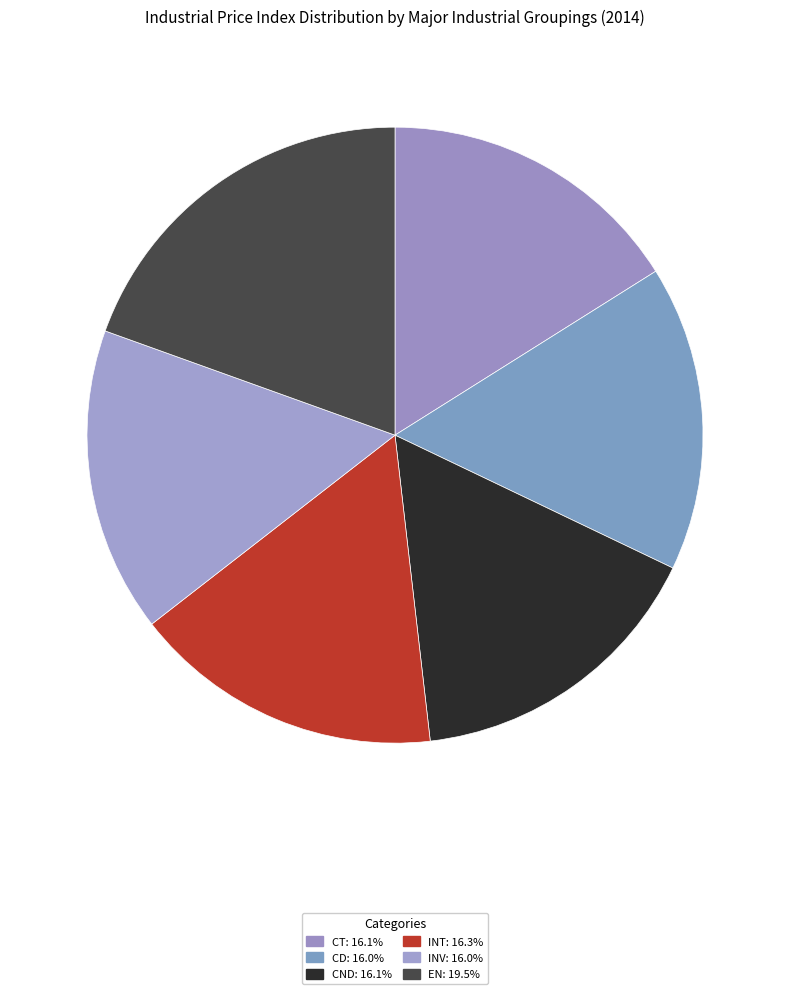

Does any single category account for the majority?

No